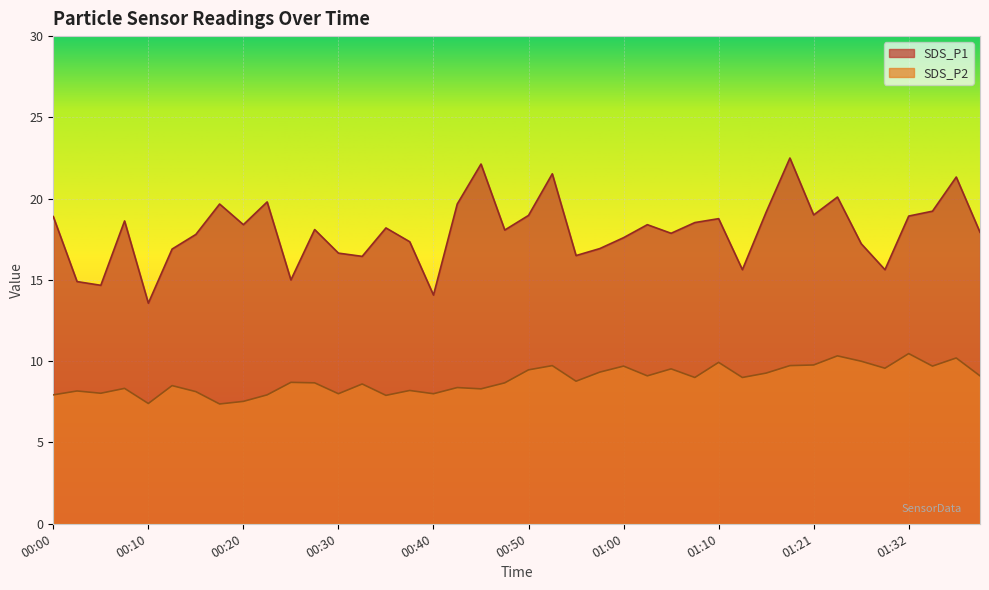

What is the average value of the SDS_P2 series?

8.9